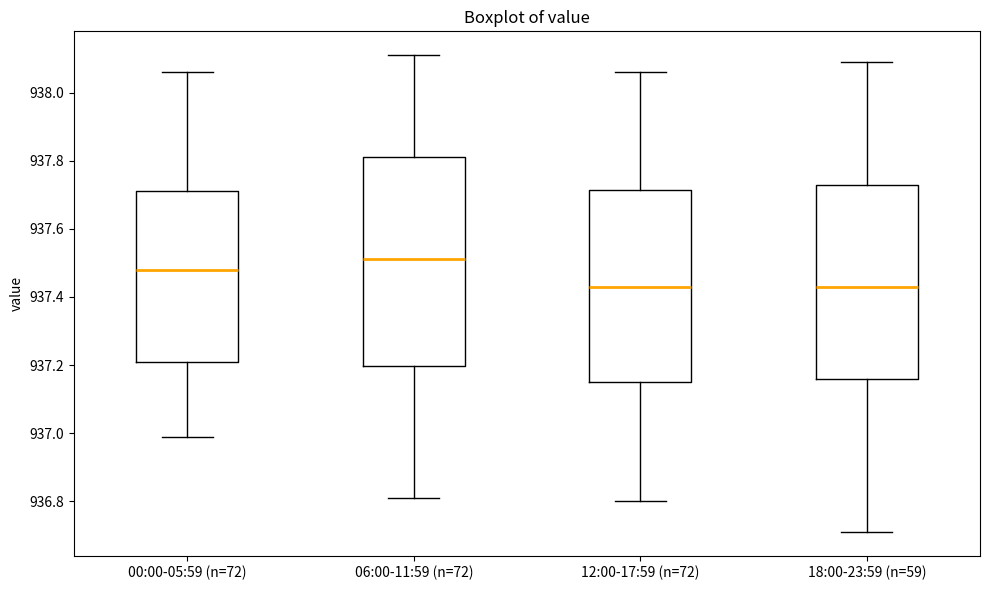

Where does the lower whisker of the box for 12:00-17:59 (n=72) end on the y-axis? The values are not printed on the chart, so give them approximately, as read against the axis.

936.80